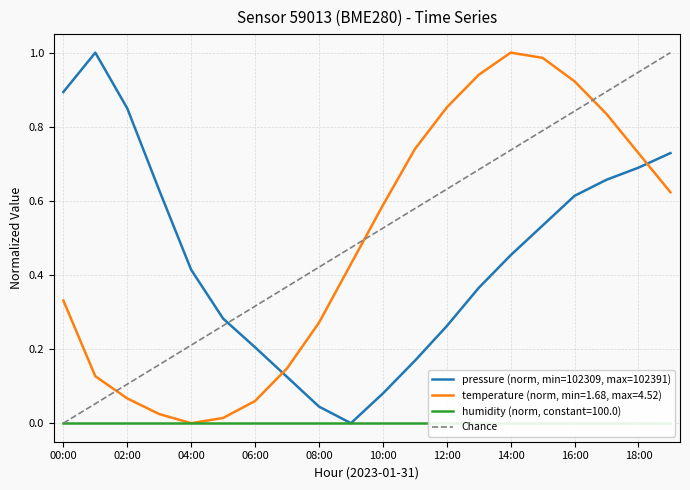

Which series ends up on top after the final intersection of temperature and pressure?

pressure